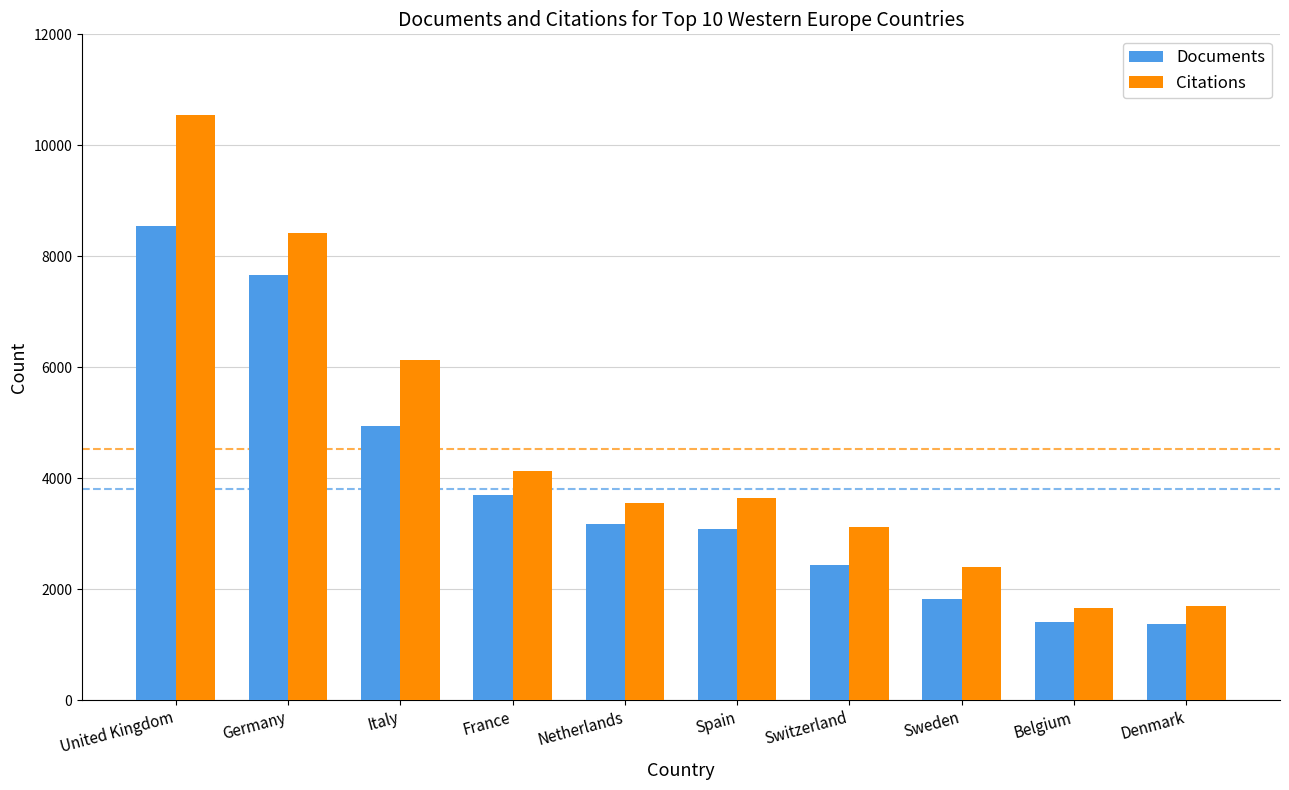

Is it true that Citations equals 9665 at Italy?

False